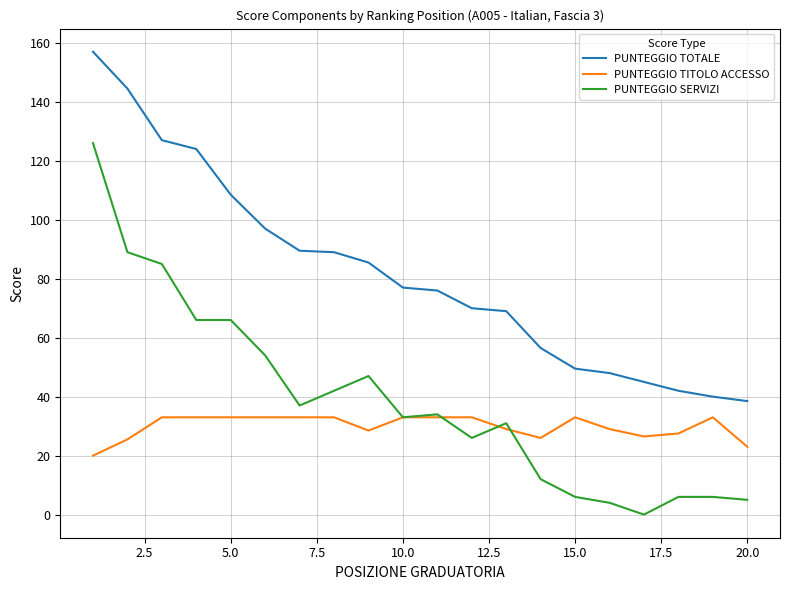

What is the maximum value for PUNTEGGIO SERVIZI?

126.0